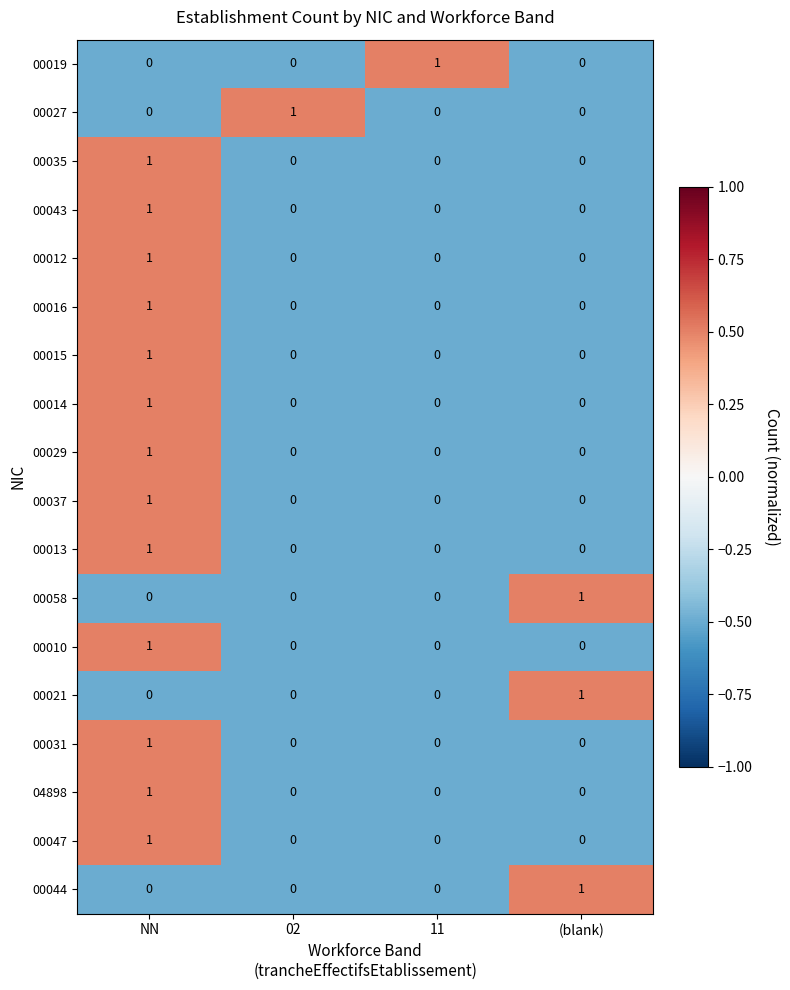

The 00044 series shows 1 at (blank). True or false?

True